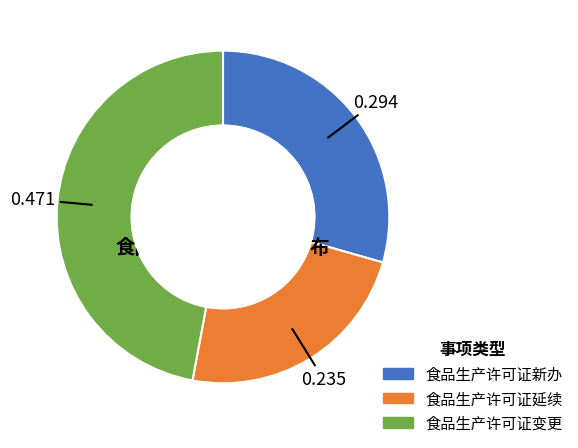

Between 食品生产许可证延续 and 食品生产许可证变更, which is larger?

食品生产许可证变更